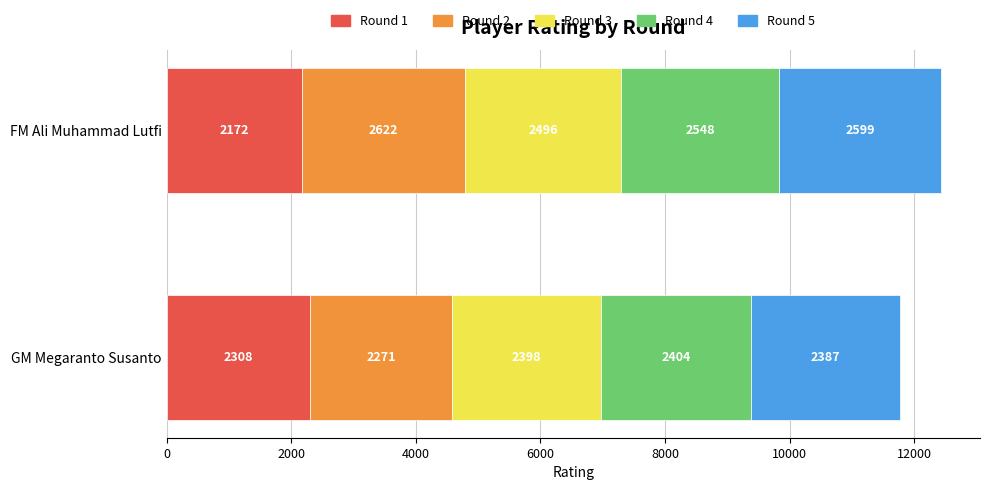

What is the highest value of the Round 1 series?

2308